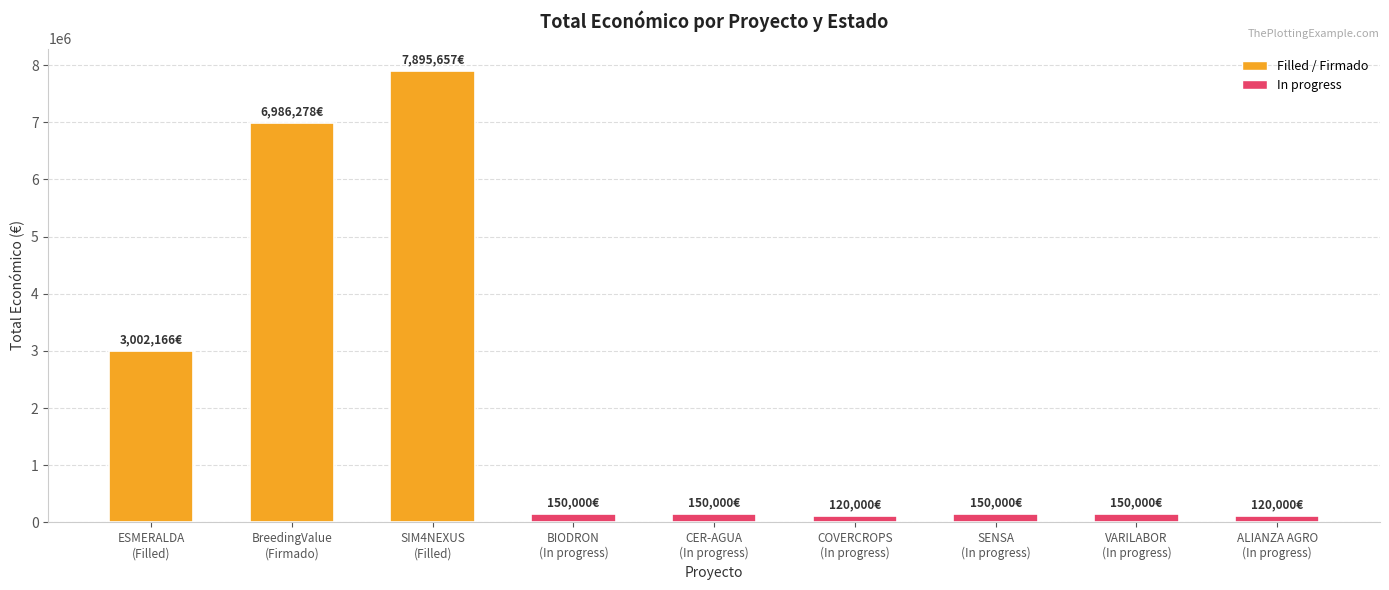

What is the ratio of the value at ALIANZA AGRO
(In progress) to the value at COVERCROPS
(In progress)?

1.0